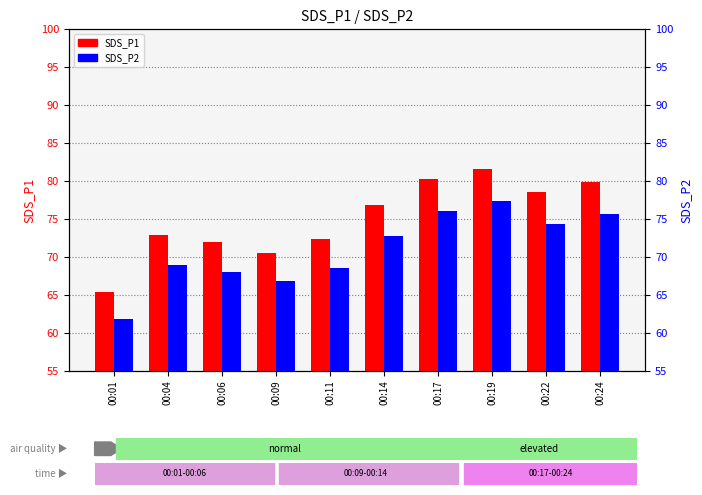

What is the value of the SDS_P1 bar at the 4th from the left?

70.5